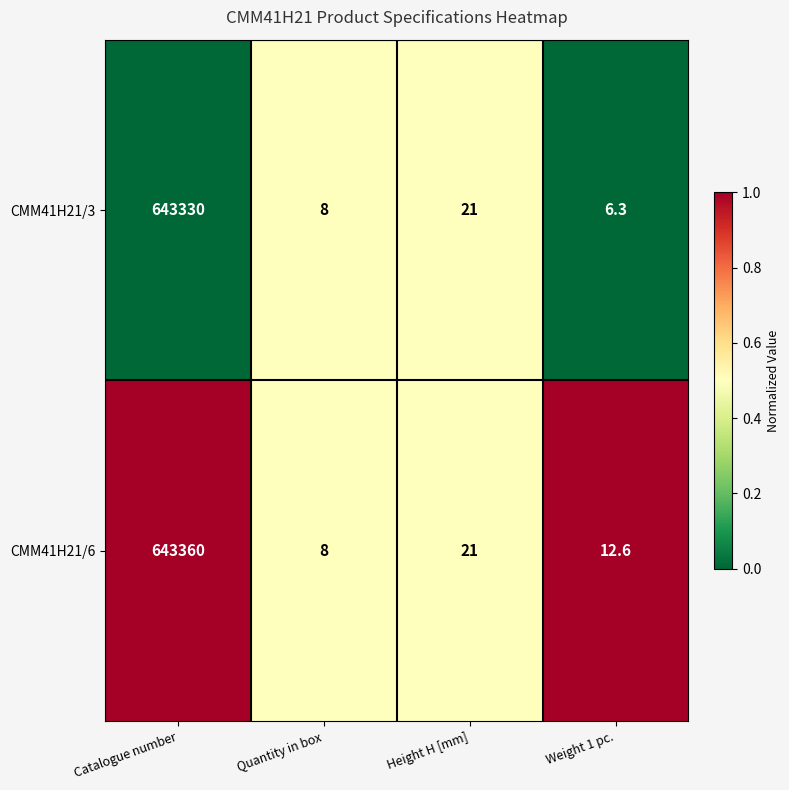

How many distinct data groups are displayed?

2